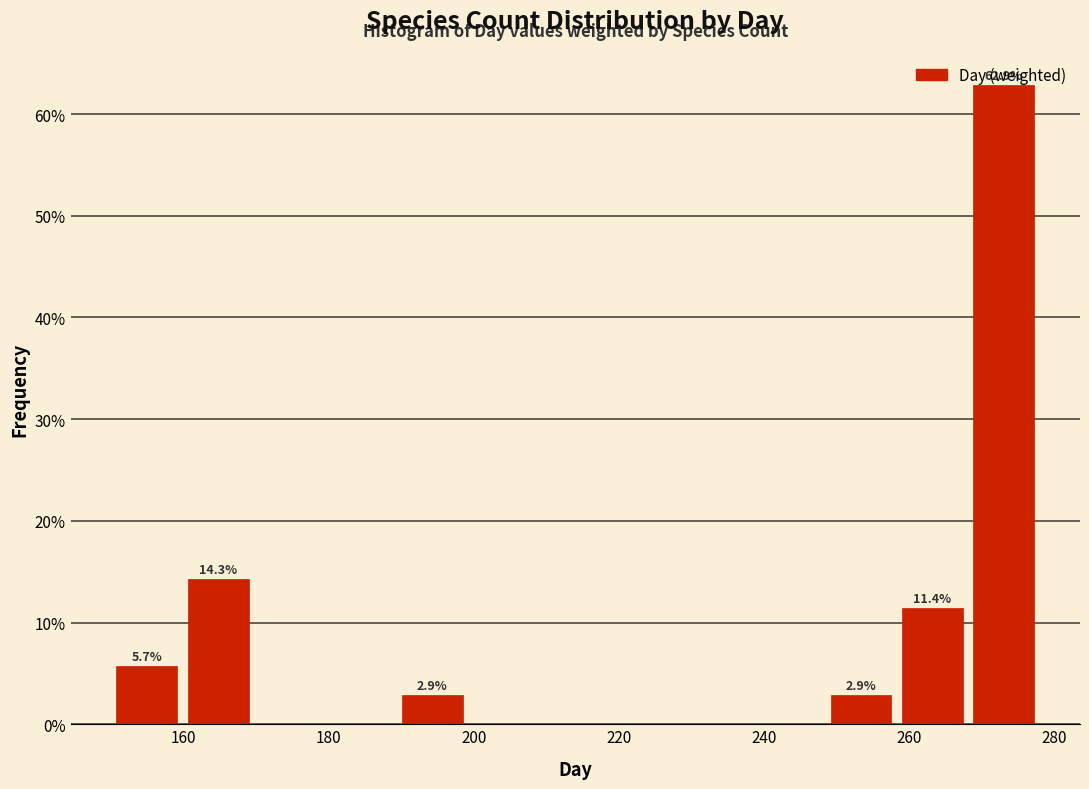

Which range on the x-axis has the tallest bar?

268 to 278